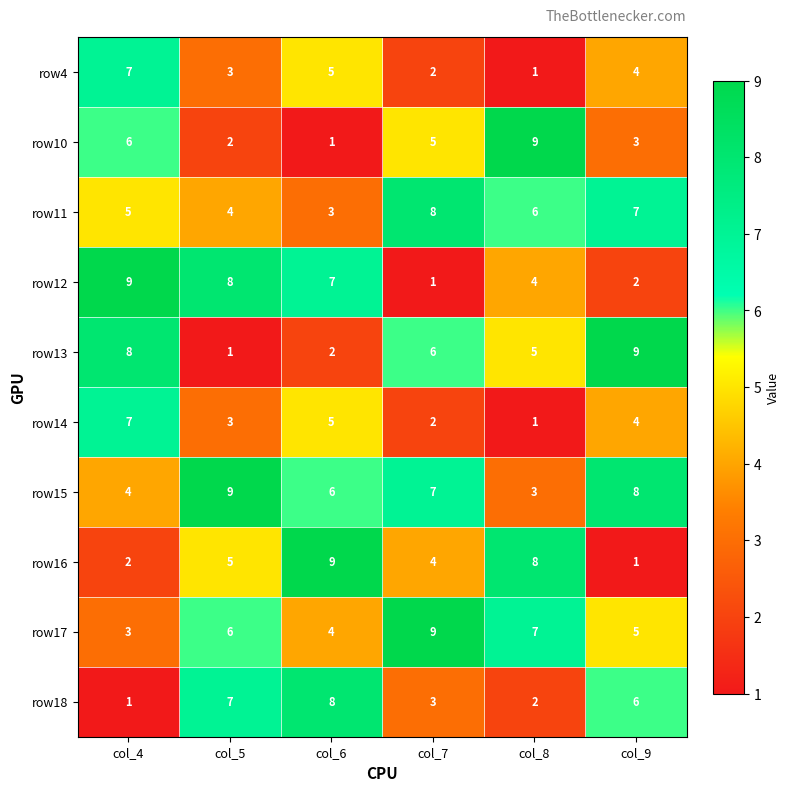

What is the difference between the highest and lowest values at col_8?

8